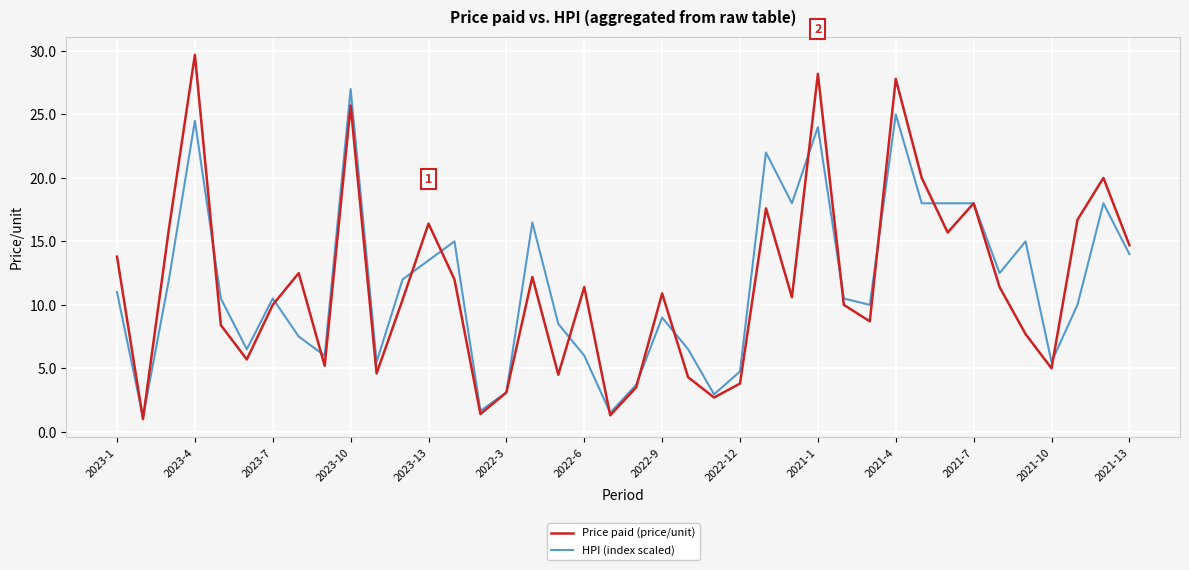

What is the maximum value shown in the chart?

29.7